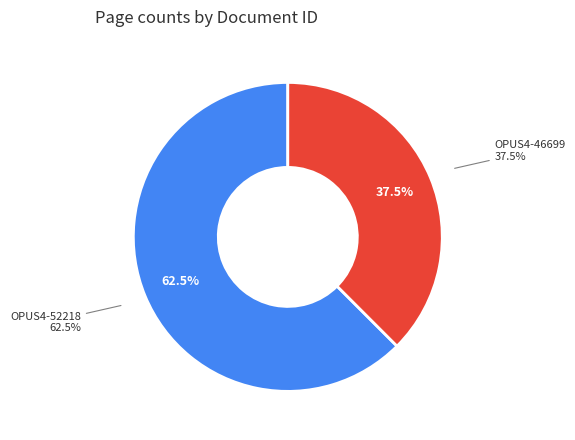

Do OPUS4-46699 and OPUS4-52218 together represent more than half of the pie?

Yes